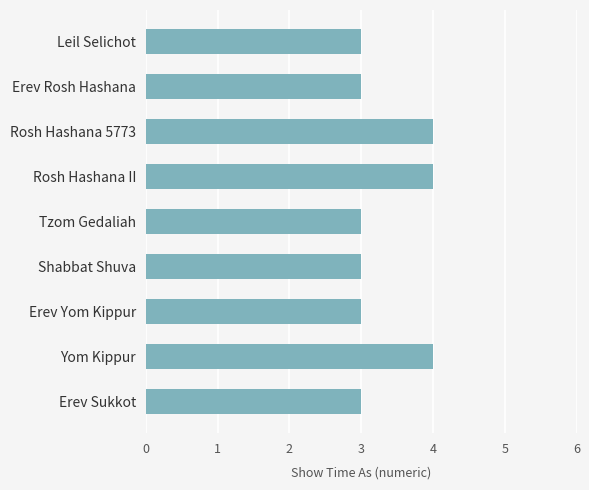

Are the bars horizontal?

Yes